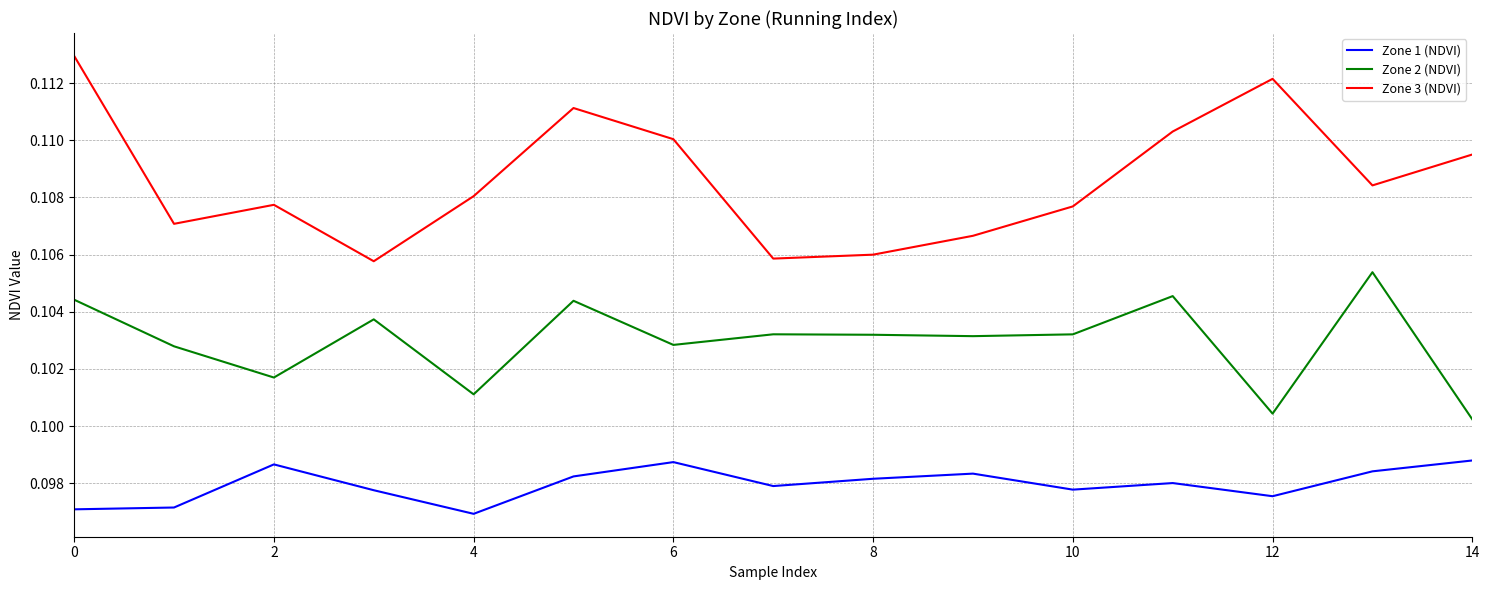

Does the chart have visible grid lines?

Yes